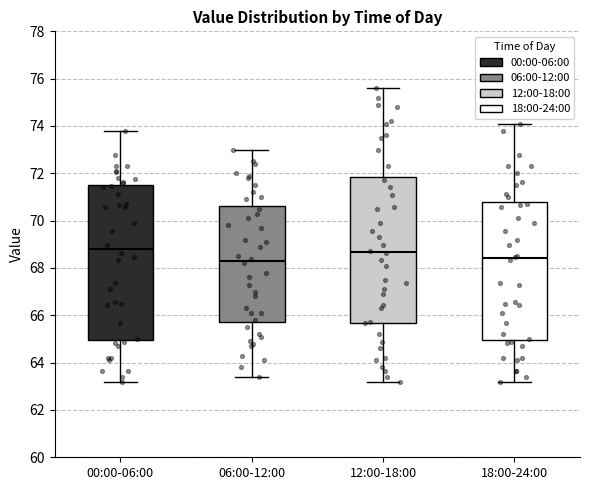

Where does the median line of the box for 18:00-24:00 sit on the y-axis? The values are not printed on the chart, so give them approximately, as read against the axis.

68.4